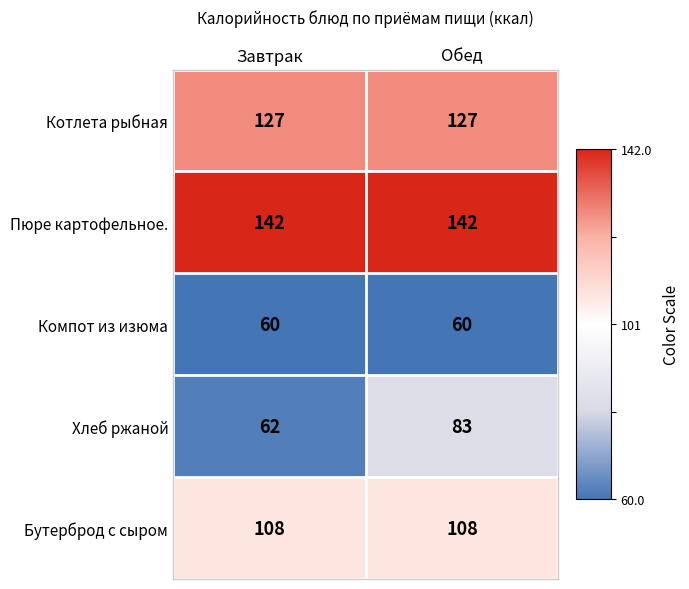

Which series has the widest spread of values?

Хлеб ржаной